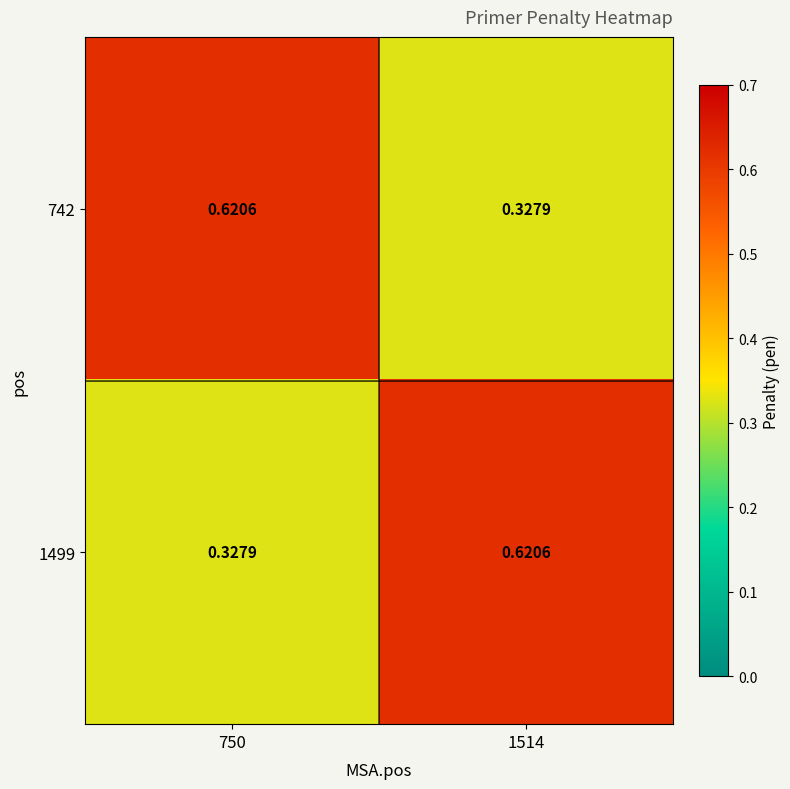

Reading left to right, list all the values displayed in this chart.

742: 750=0.6	1514=0.3
1499: 750=0.3	1514=0.6